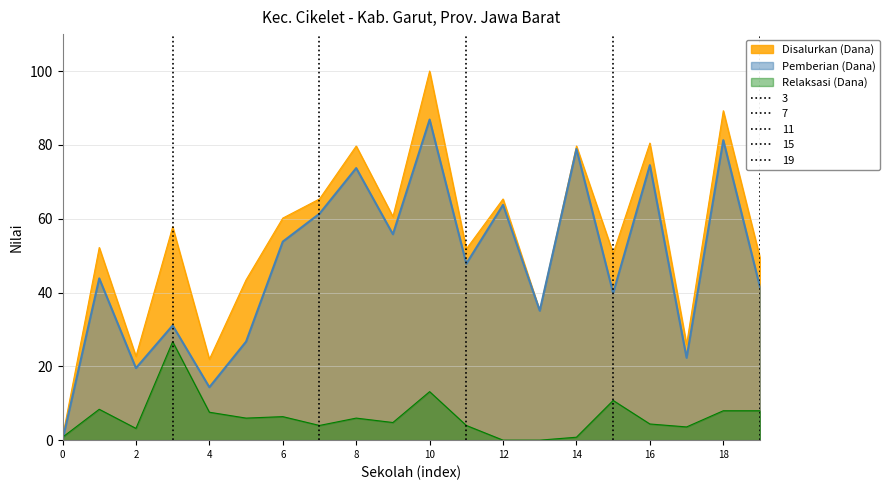

The Pemberian (Dana) series shows 24.7 at 4. True or false?

False